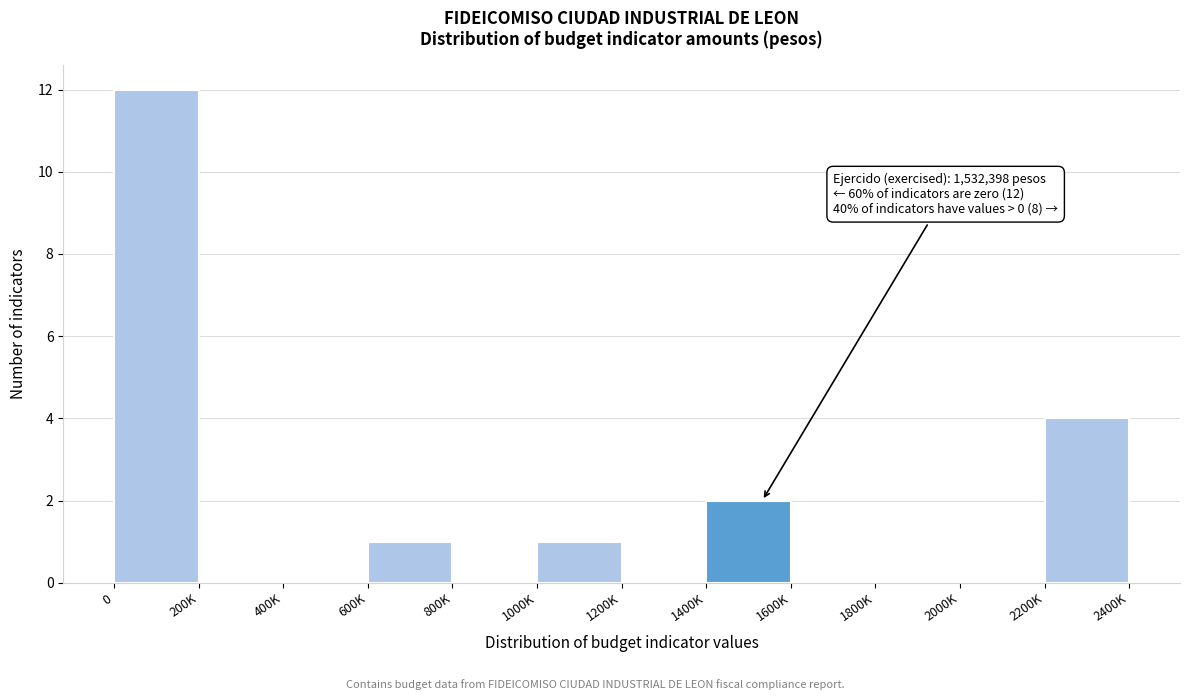

Reading right to left, extract all data points from this chart.

2200K=4	2000K=0	1800K=0	1600K=0	1400K=2	1200K=0	1000K=1	800K=0	600K=1	400K=0	200K=0	0=12